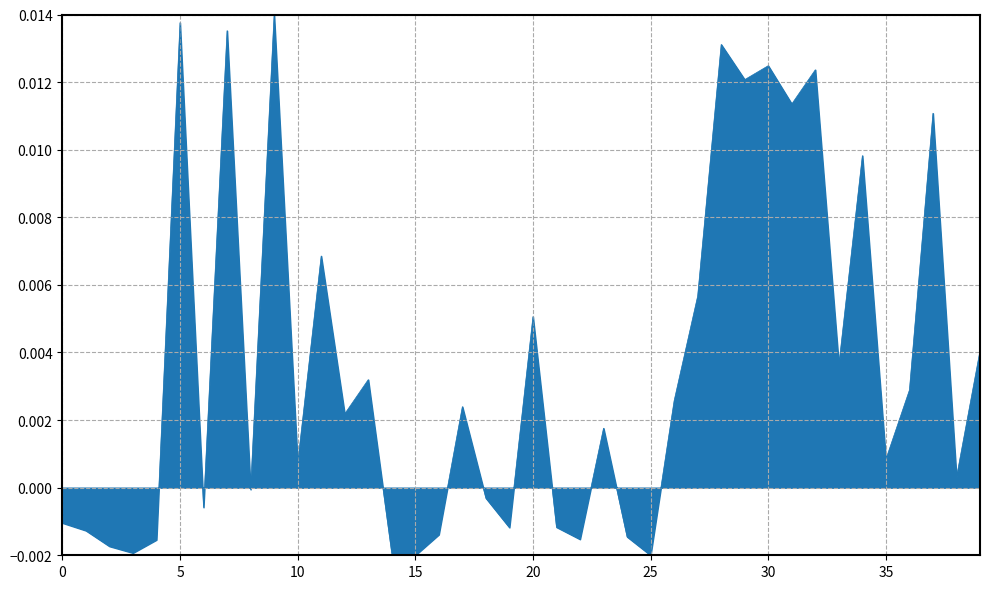

At which label is the value closest to 0?

14.03.2018